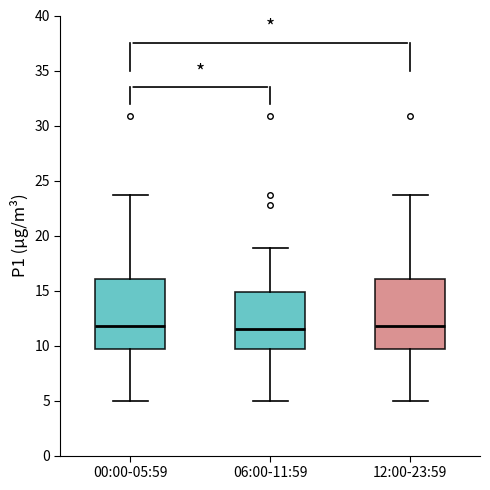

Where does the median line of the box for 06:00-11:59 sit on the y-axis? The values are not printed on the chart, so give them approximately, as read against the axis.

11.5